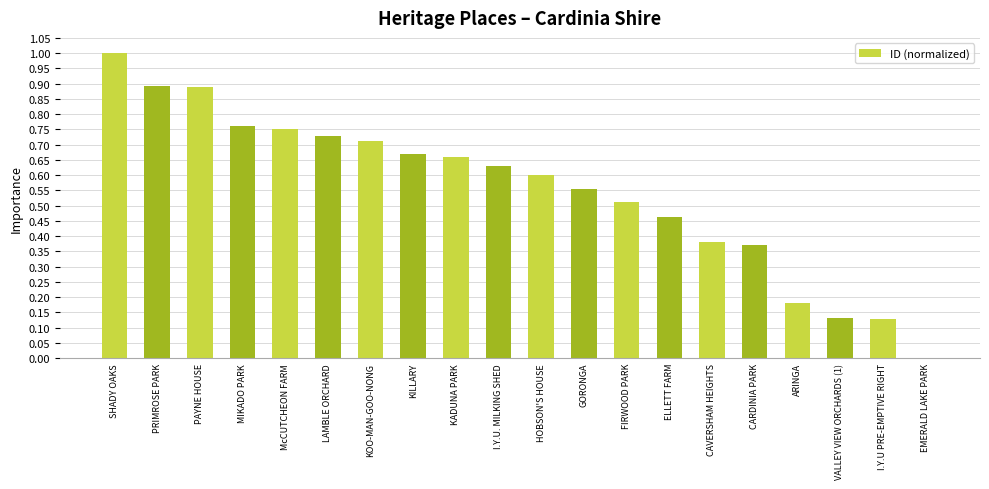

What is the change in value from FIRWOOD PARK to VALLEY VIEW ORCHARDS (1)?

-0.4